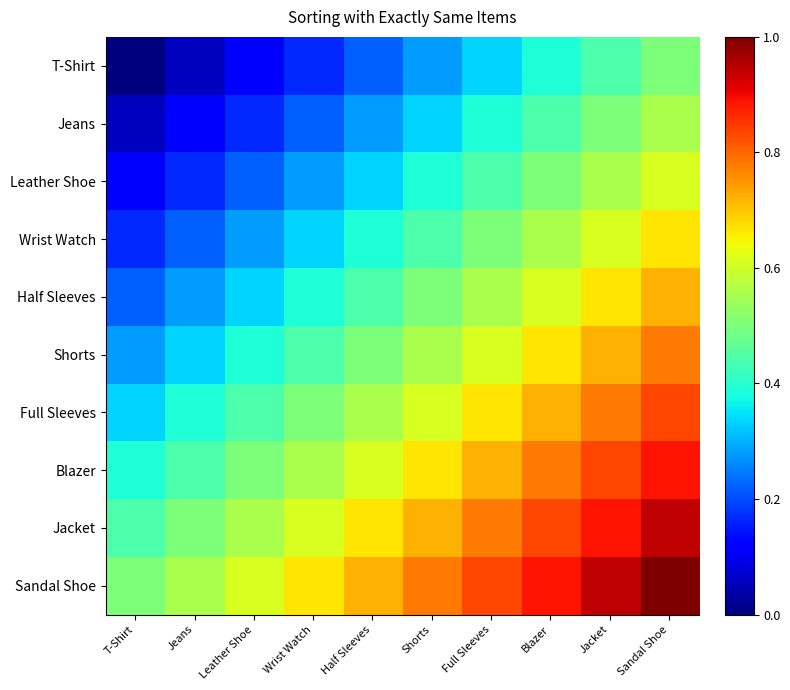

Rank the series at Leather Shoe from lowest to highest value.

T-Shirt, Jeans, Leather Shoe, Wrist Watch, Half Sleeves, Shorts, Full Sleeves, Blazer, Jacket, Sandal Shoe